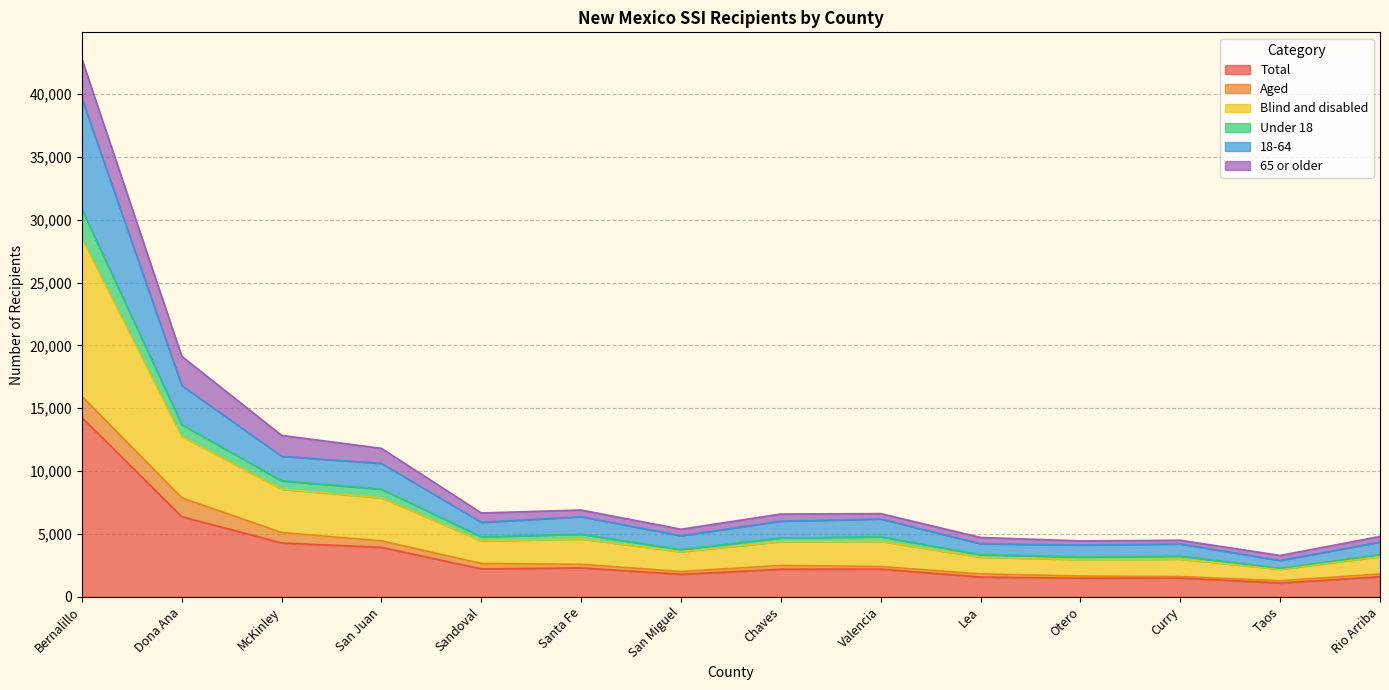

Between Dona Ana and Otero, which is larger?

Dona Ana